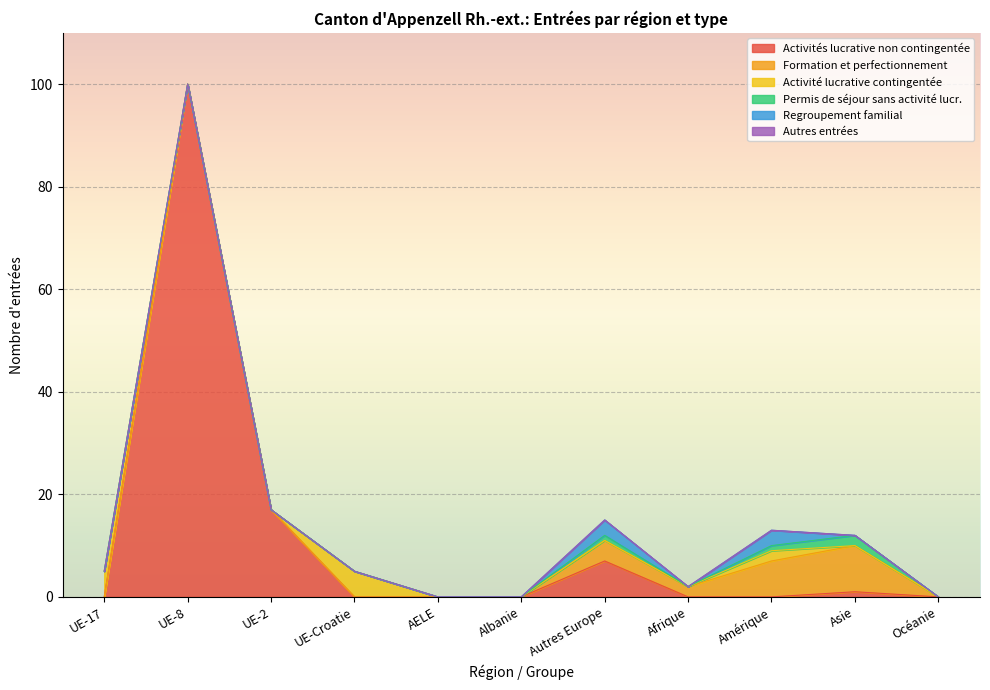

How many data points does each series have?

11